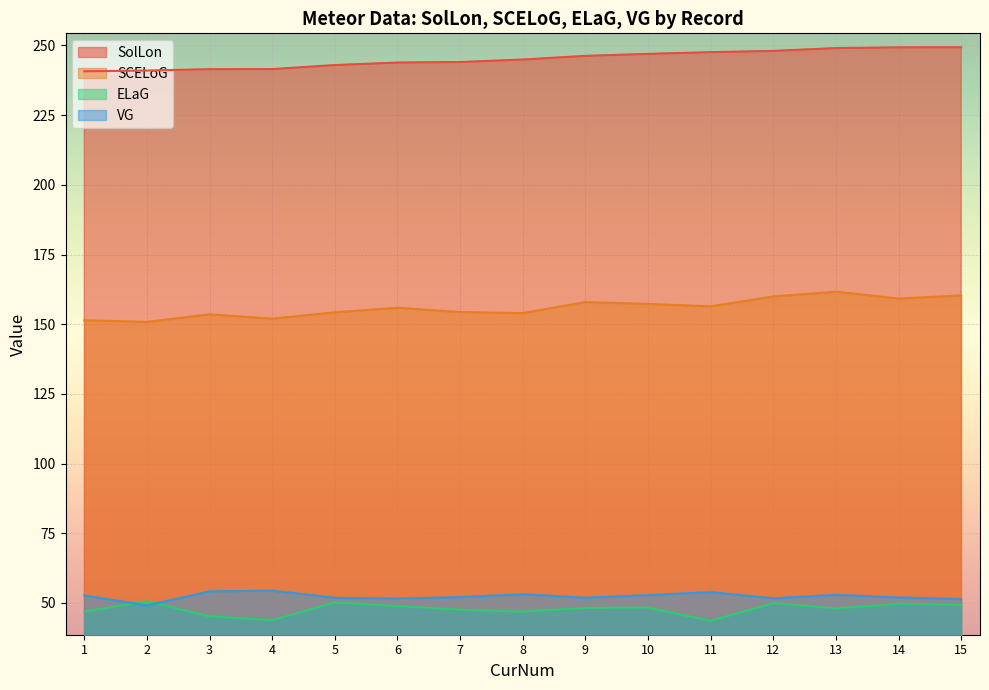

At which label is SCELoG closest to 156?

6